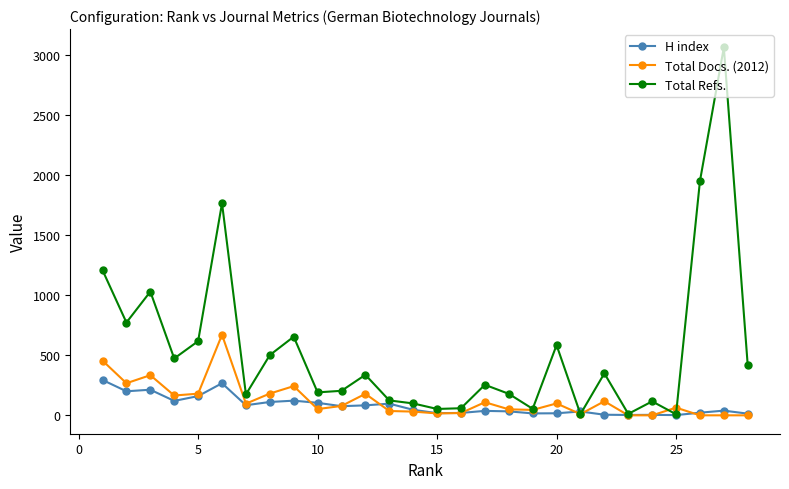

What is the maximum value for H index?

294